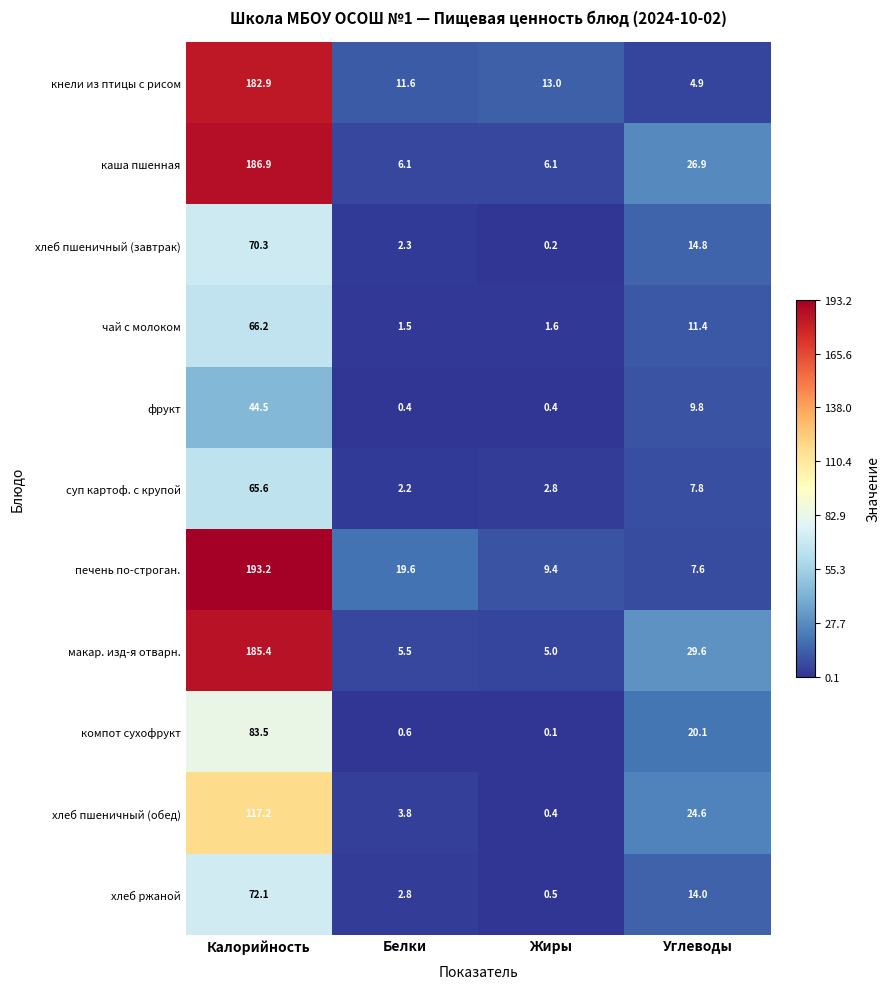

Which series has the largest total across all categories?

печень по-строган.